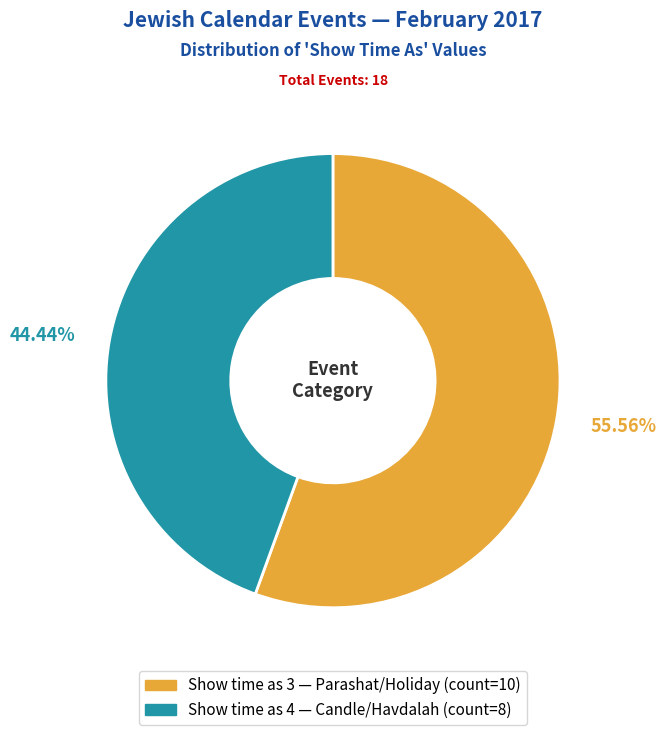

Does any single category account for the majority?

Yes